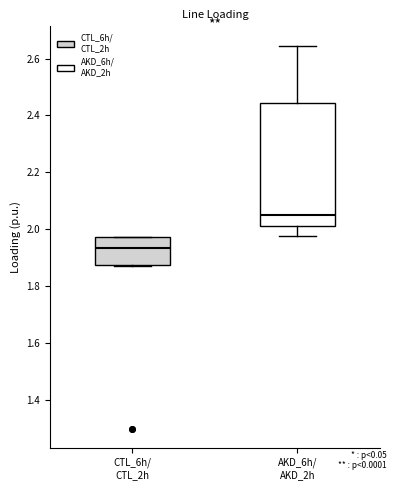

Which box has the lowest median line?

CTL_6h/ CTL_2h